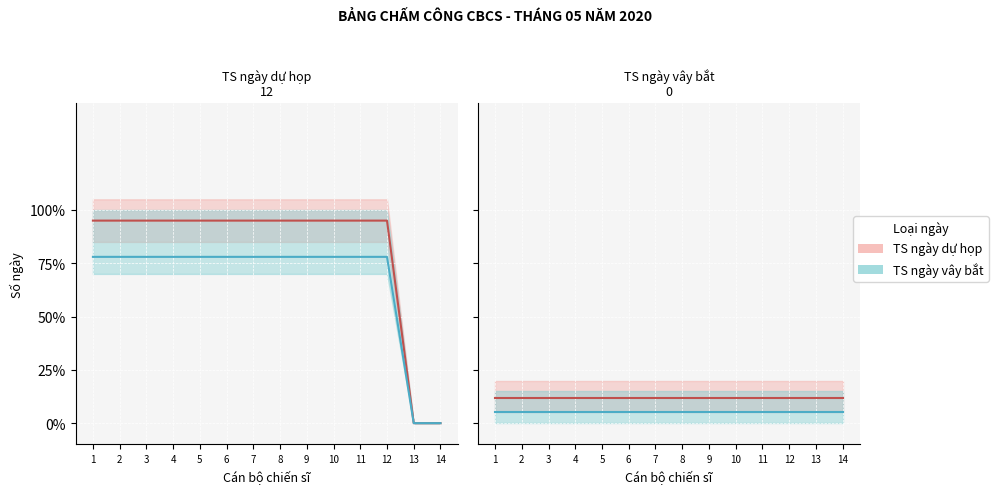

Rank the series by their maximum value, from highest to lowest.

TS ngày dự họp (line), TS ngày vây bắt (line)